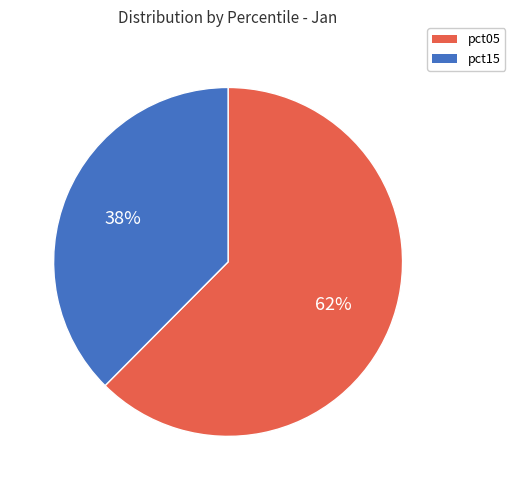

To the nearest percent, what is the average slice percentage?

50%